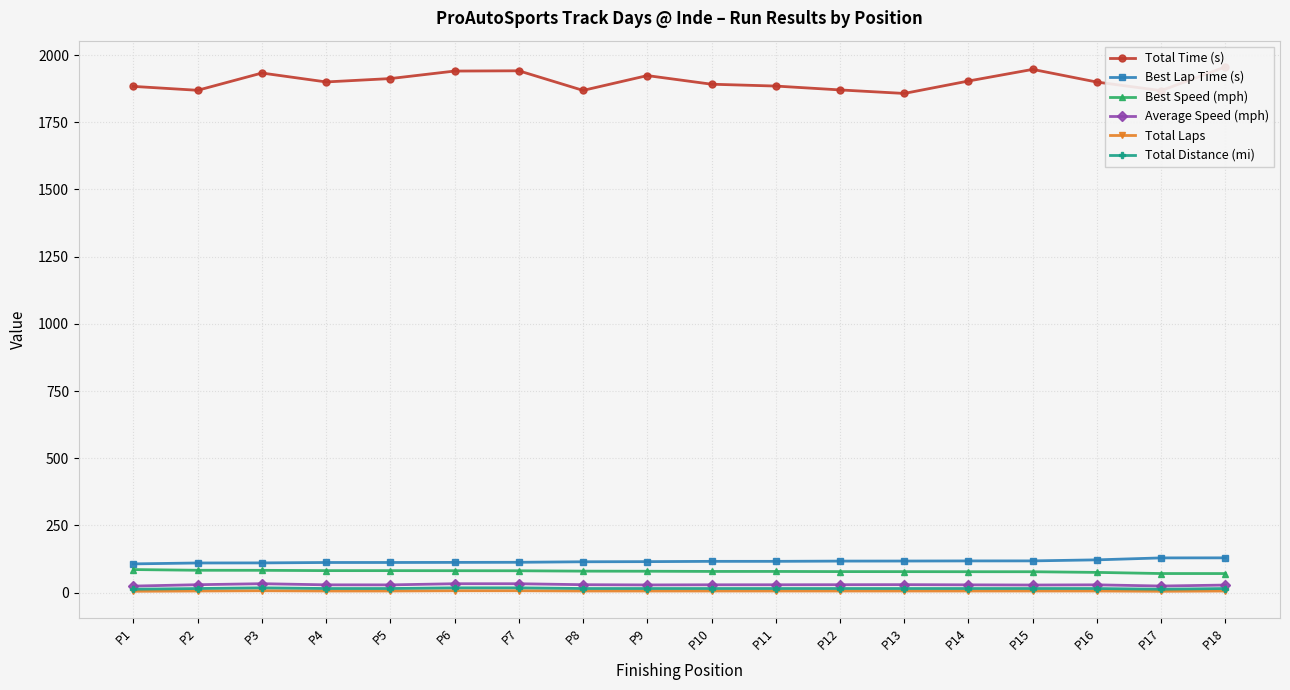

Between P1 and P11, which is larger?

P11